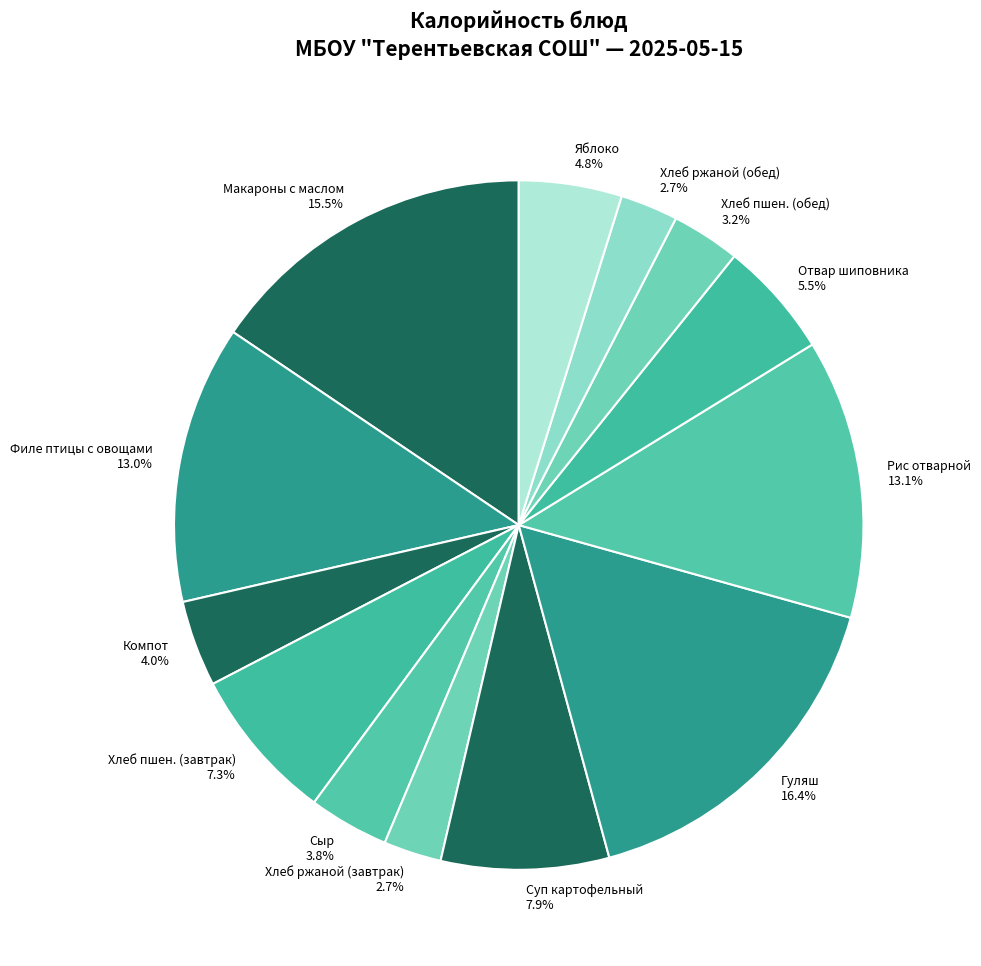

To the nearest percent, what is the average slice percentage?

8%